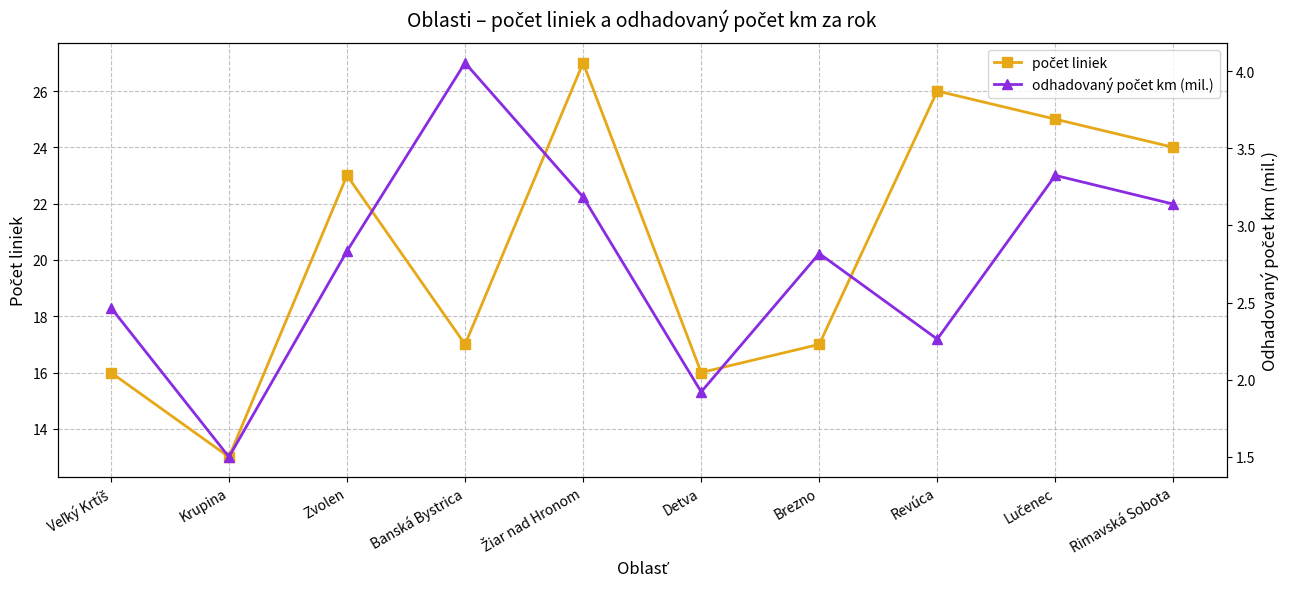

What is the value of the počet liniek point at the 1st from the left?

16.0